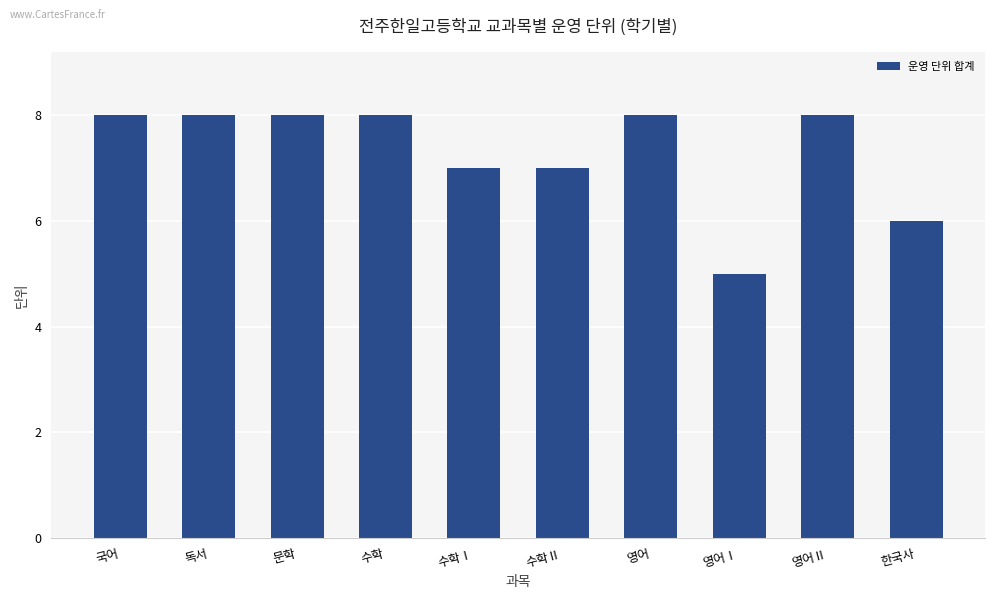

Reading left to right, transcribe all the data shown in this chart.

국어=8	독서=8	문학=8	수학=8	수학Ⅰ=7	수학Ⅱ=7	영어=8	영어Ⅰ=5	영어Ⅱ=8	한국사=6